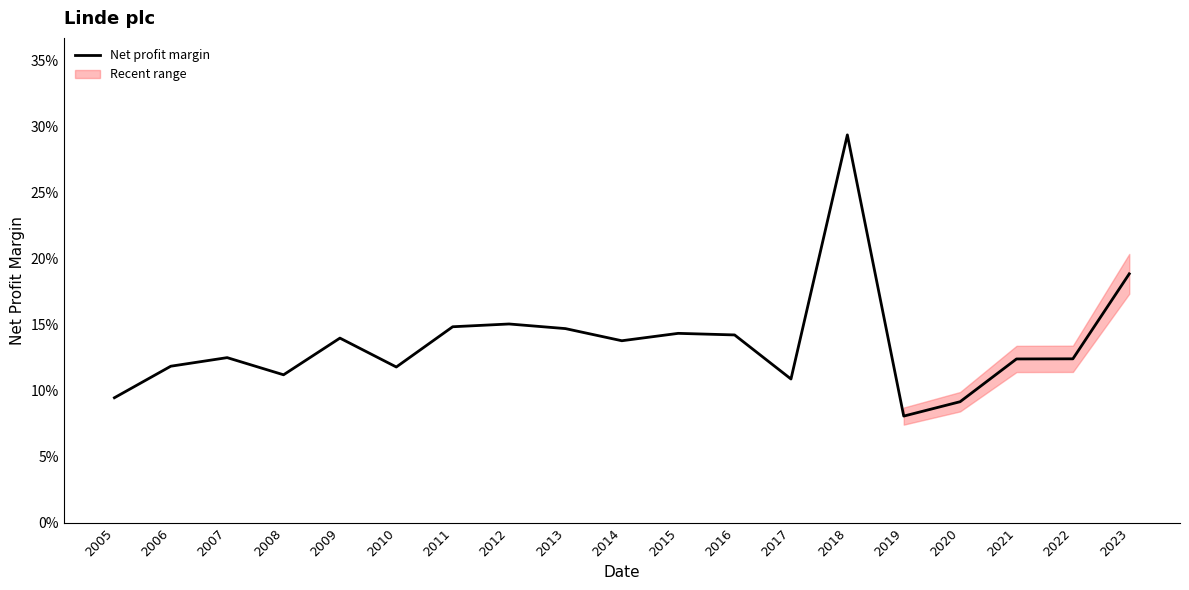

Does the chart display data point markers on the line(s)?

No